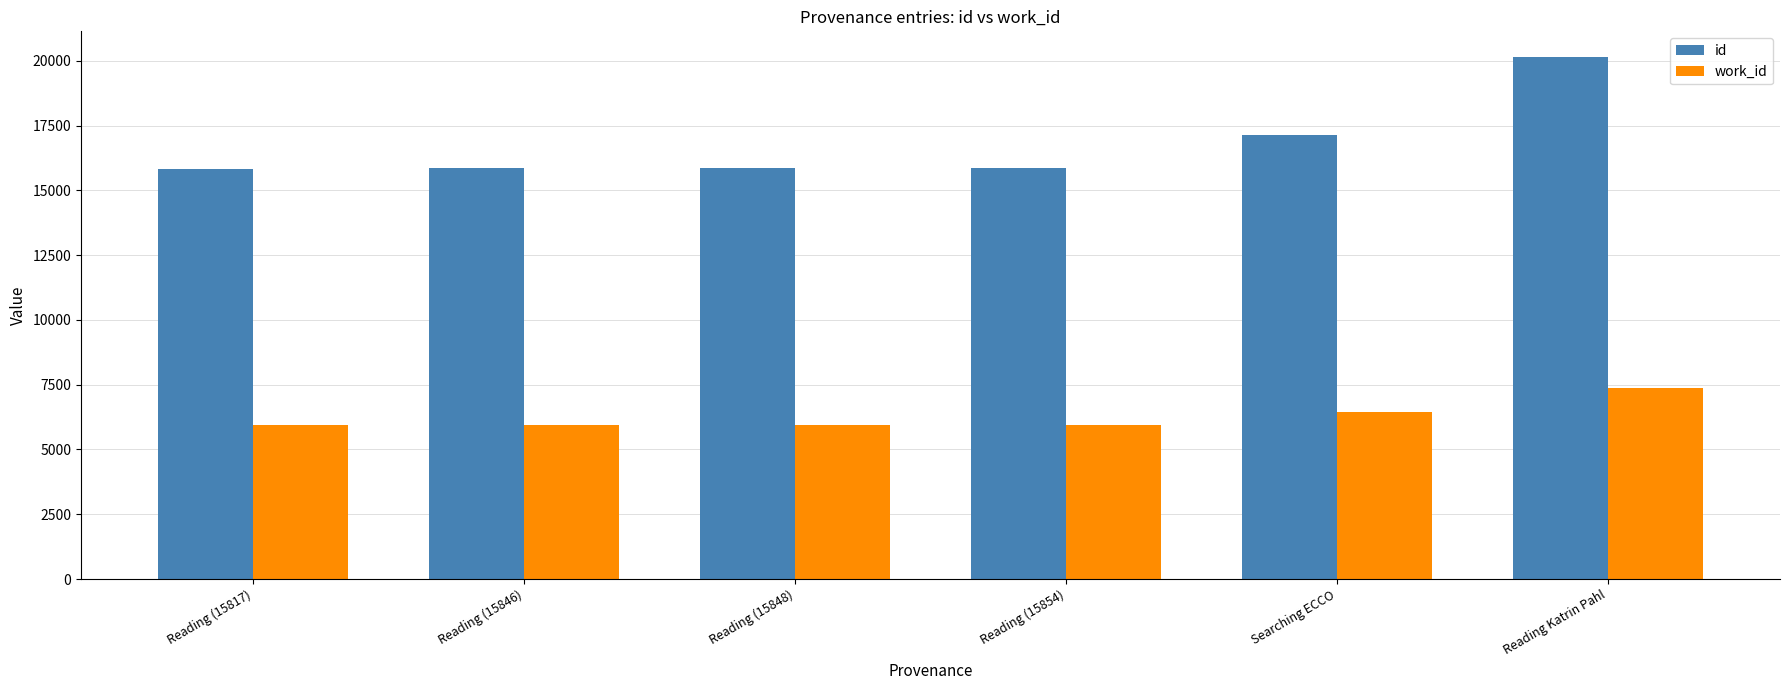

Is the value of work_id at Reading (15846) greater than the value of id at Reading (15848)?

No